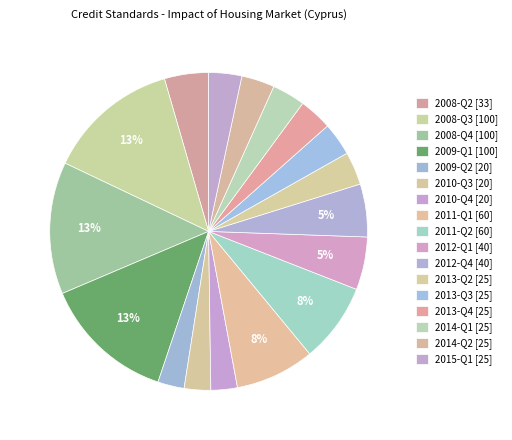

Between 2014-Q1 and 2013-Q3, which is larger?

2014-Q1